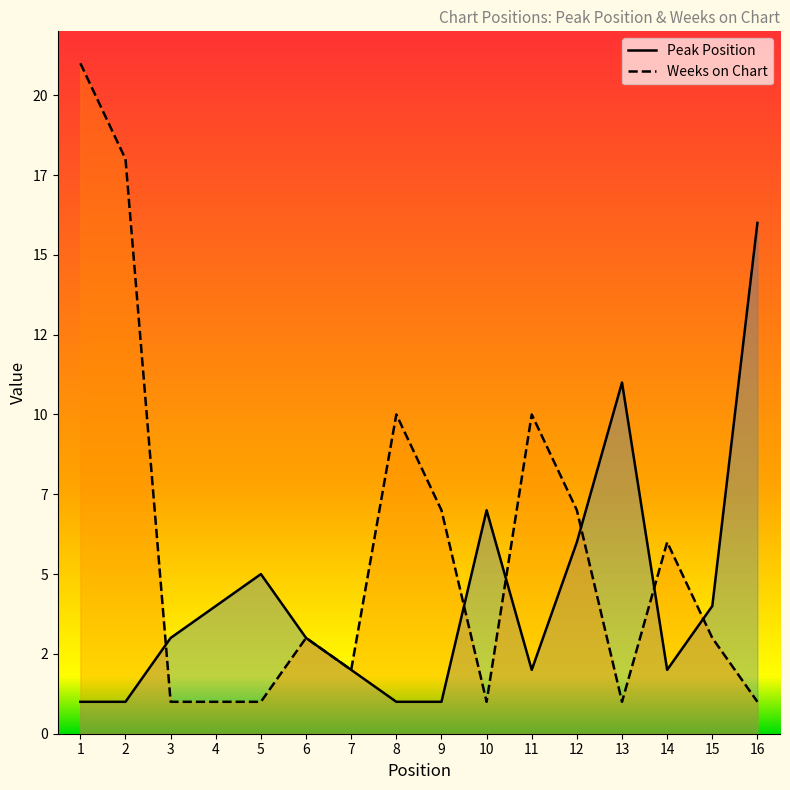

What is the difference between the maximum and minimum values in the Weeks on Chart series?

20